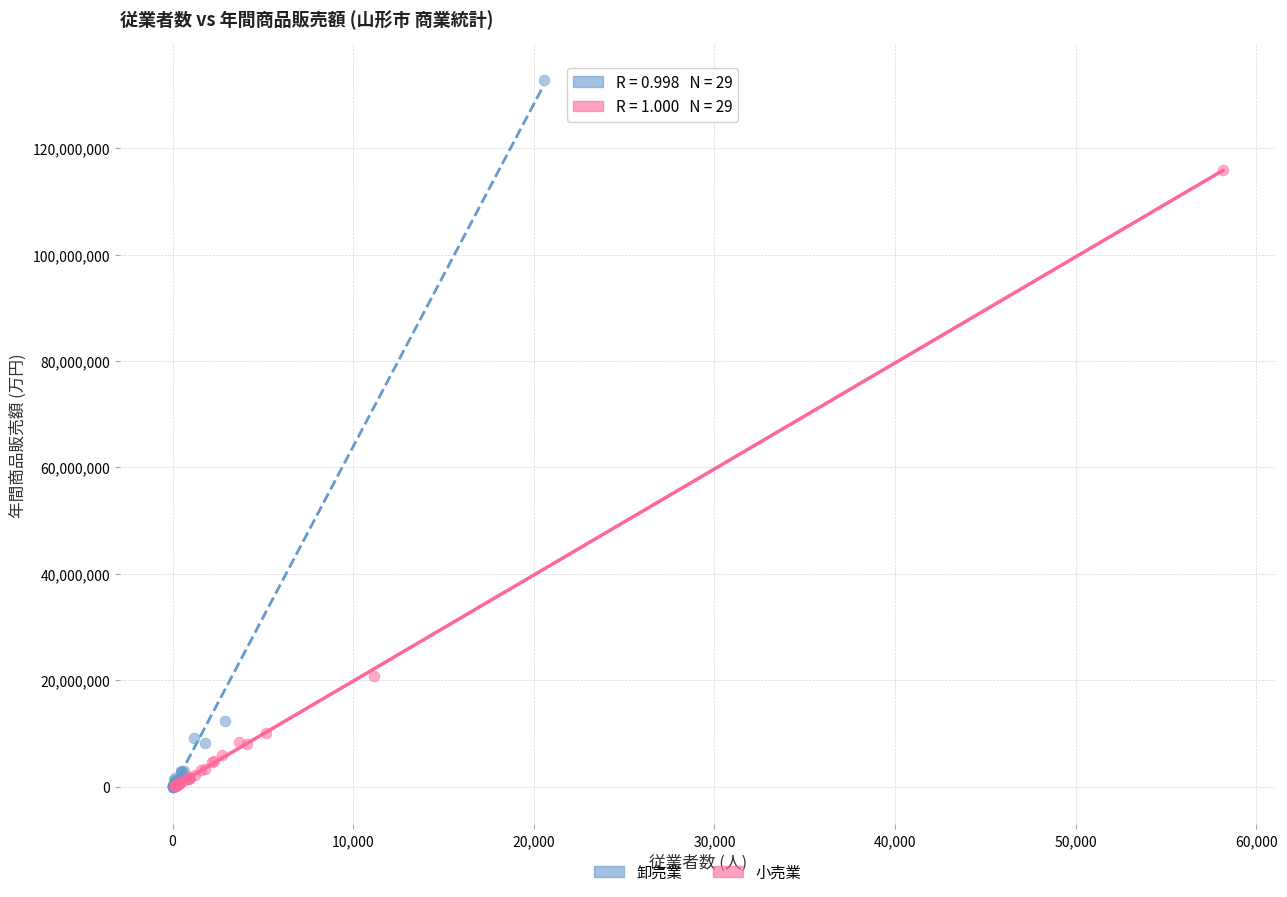

What are all the series names shown in the legend?

卸売業, 小売業